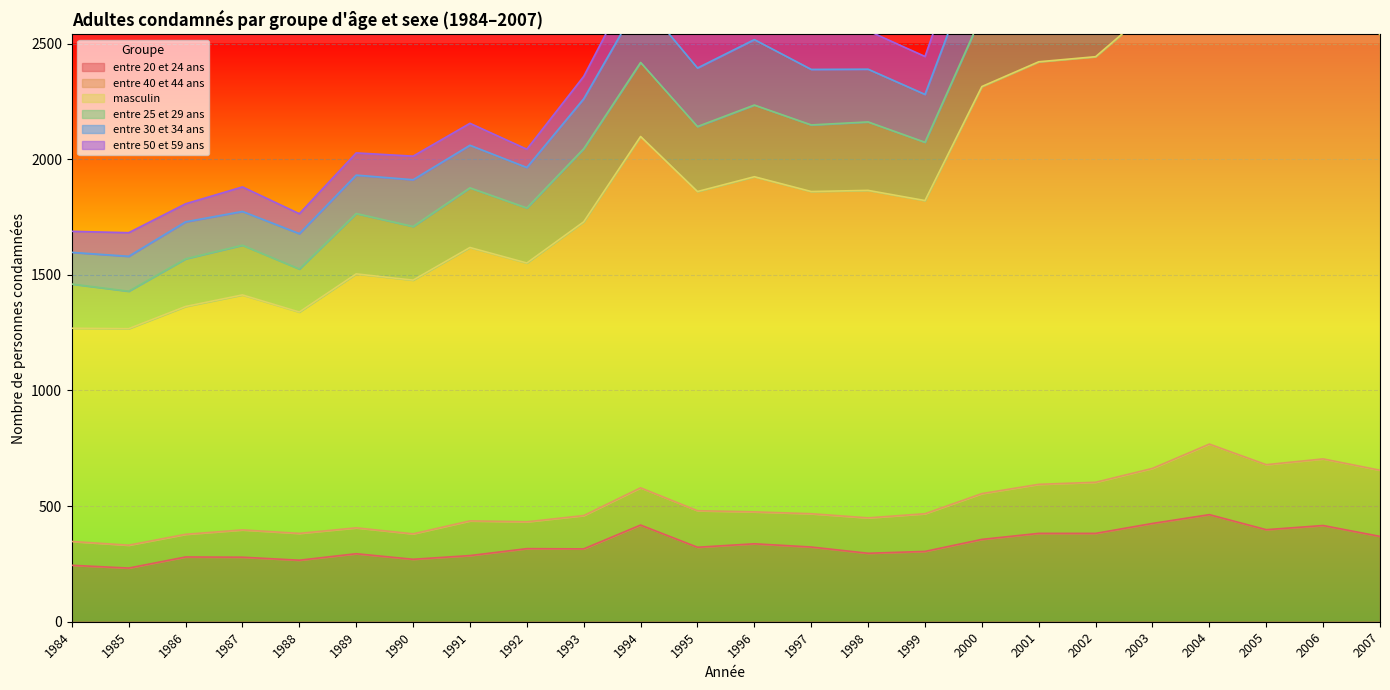

What is the difference between the highest and lowest values at 2002?

1619